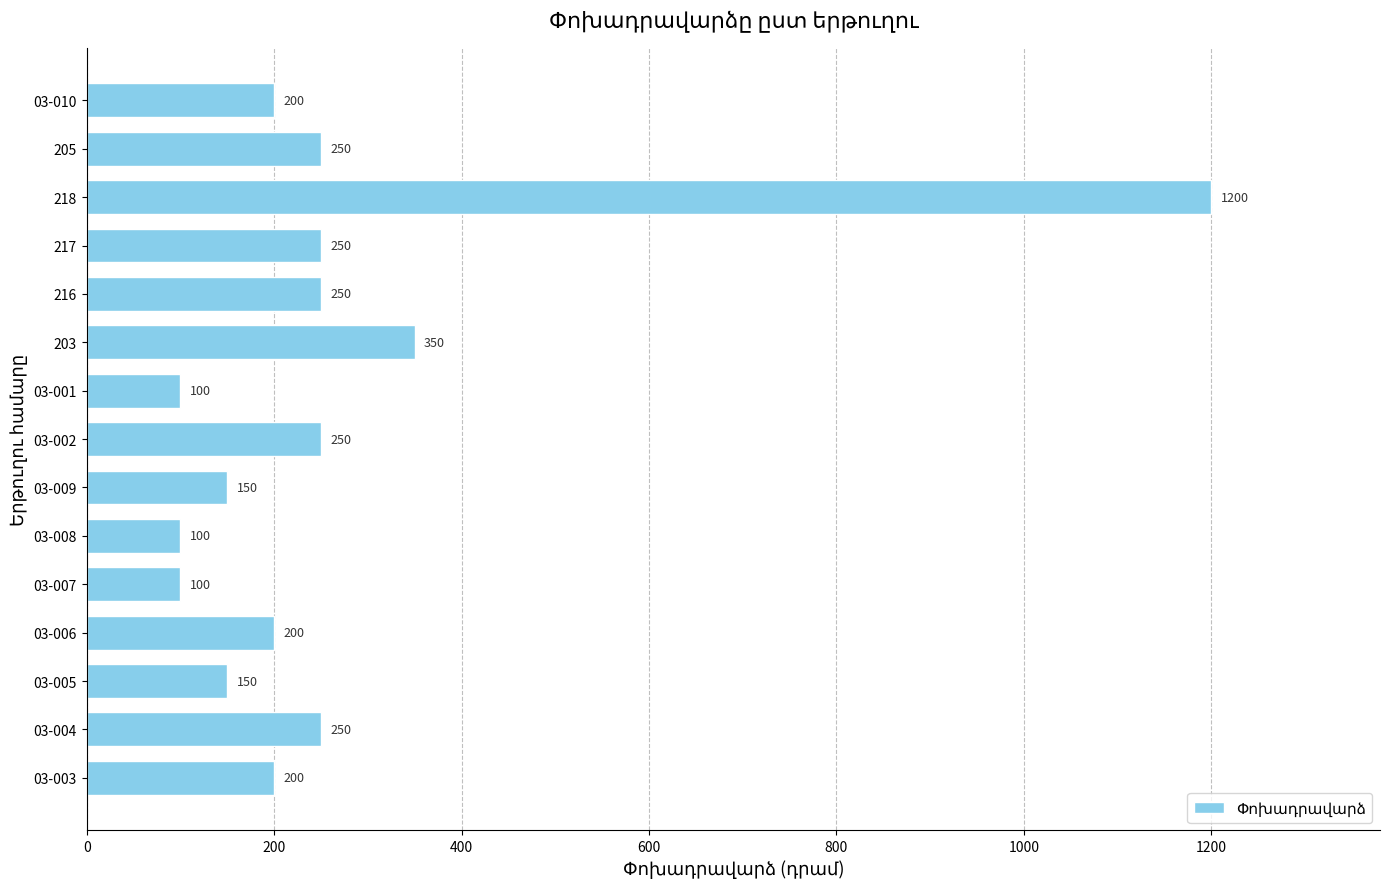

Are the bars horizontal?

Yes